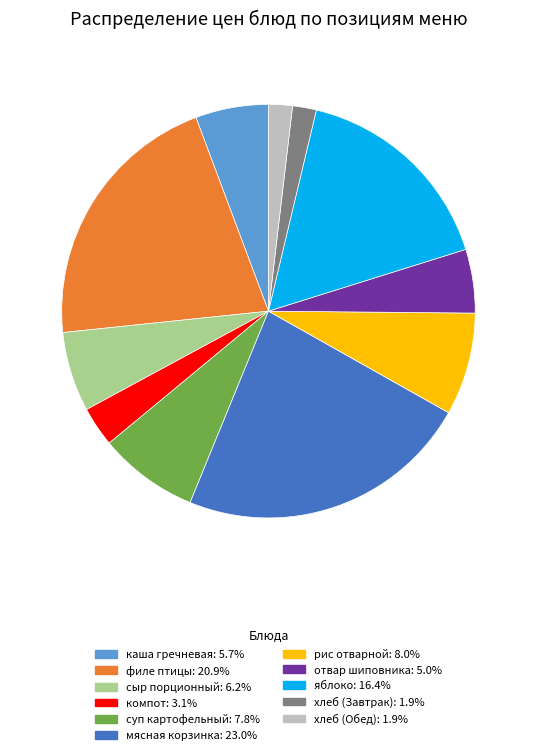

Does any single category account for the majority?

No